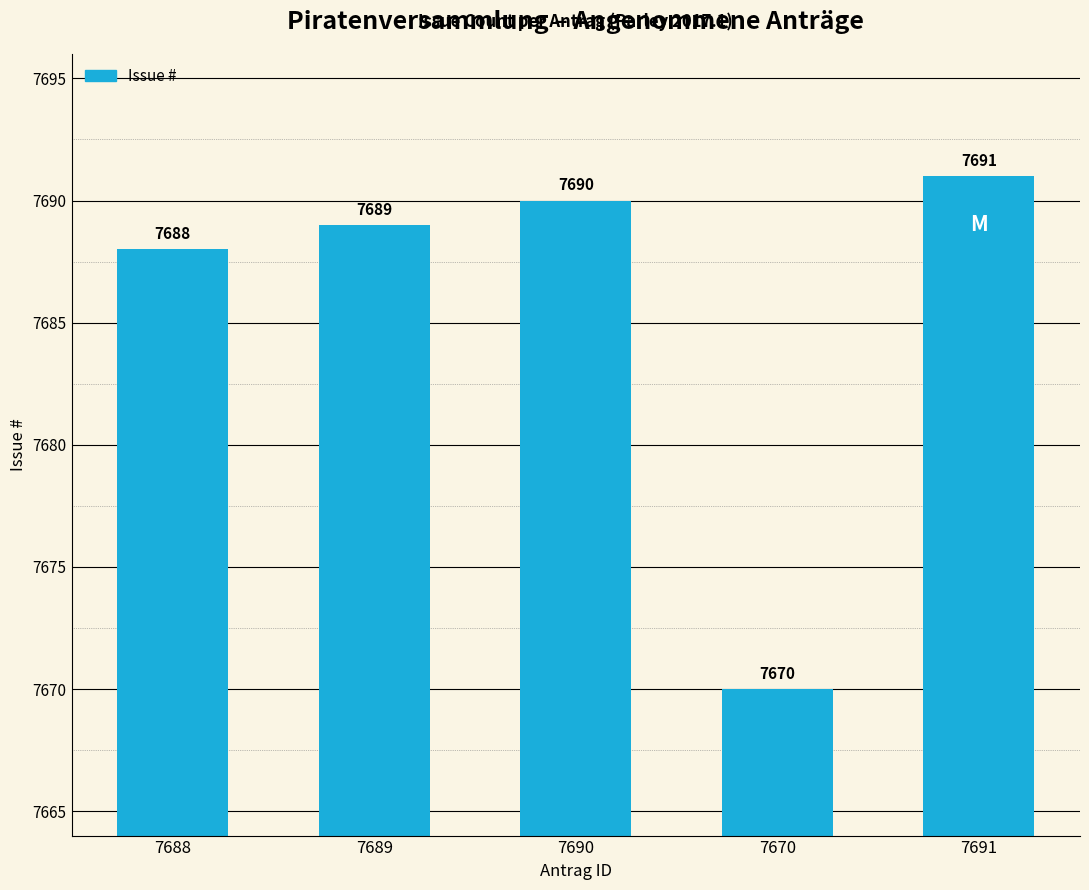

Reading left to right, transcribe all the data shown in this chart.

7688=7688	7689=7689	7690=7690	7670=7670	7691=7691